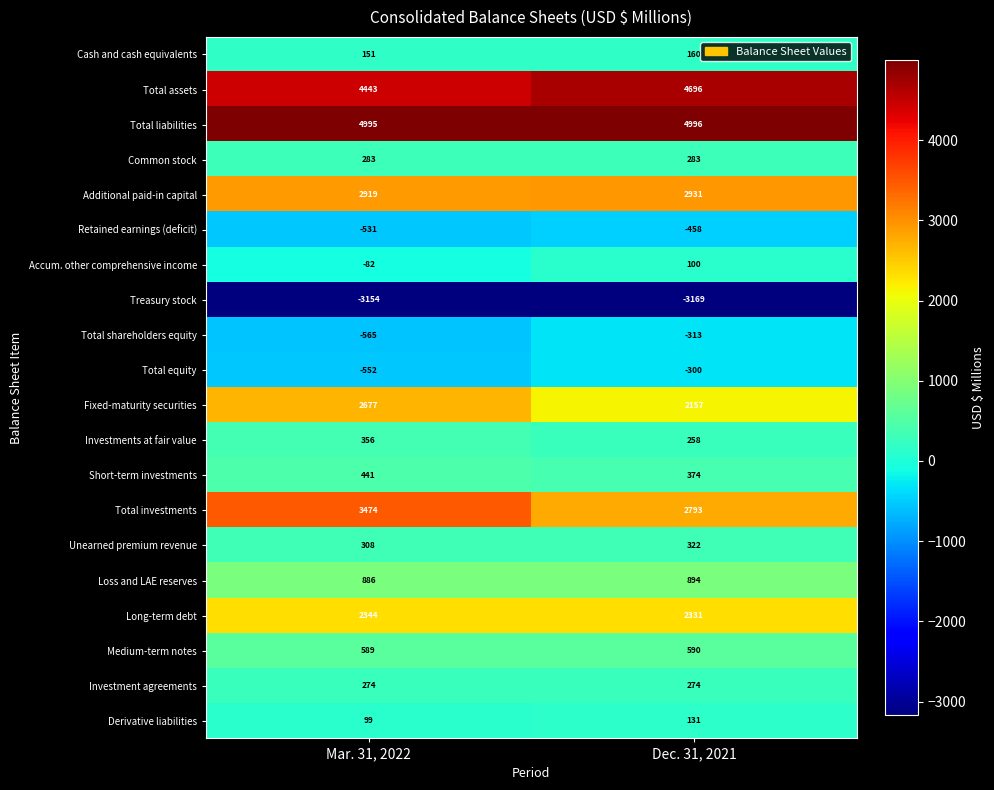

Rank the series at Dec. 31, 2021 from highest to lowest value.

Total liabilities, Total assets, Additional paid-in capital, Total investments, Long-term debt, Fixed-maturity securities, Loss and LAE reserves, Medium-term notes, Short-term investments, Unearned premium revenue, Common stock, Investment agreements, Investments at fair value, Cash and cash equivalents, Derivative liabilities, Accum. other comprehensive income, Total equity, Total shareholders equity, Retained earnings (deficit), Treasury stock